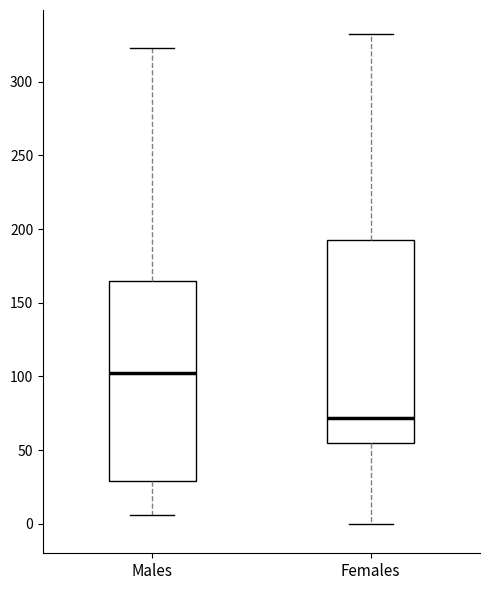

Reading left to right, read every box against the y-axis: the position of its median line, the range the box covers, and the ends of its whiskers. The values are not printed on the chart, so give them approximately, as read against the axis.

Males: median 100, box 30 to 165, whiskers 5 to 325
Females: median 70, box 55 to 195, whiskers 0 to 330